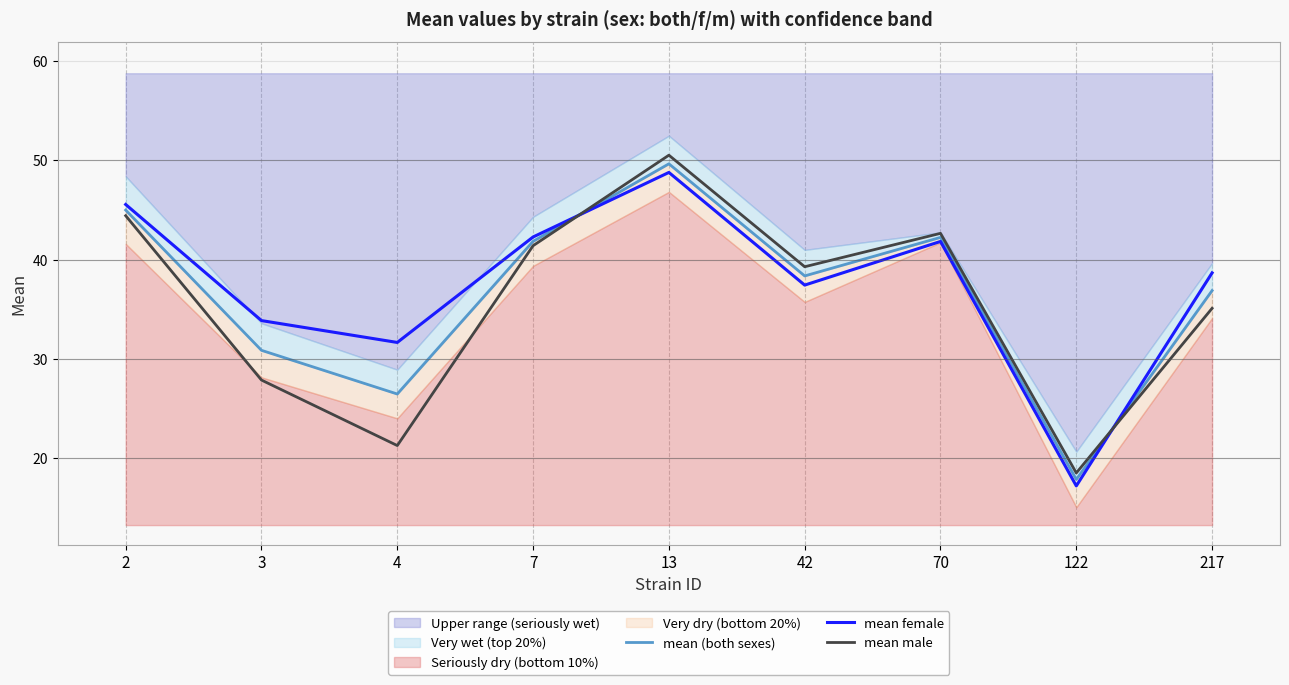

What is the value of the mean male point at the 1st from the left?

44.4